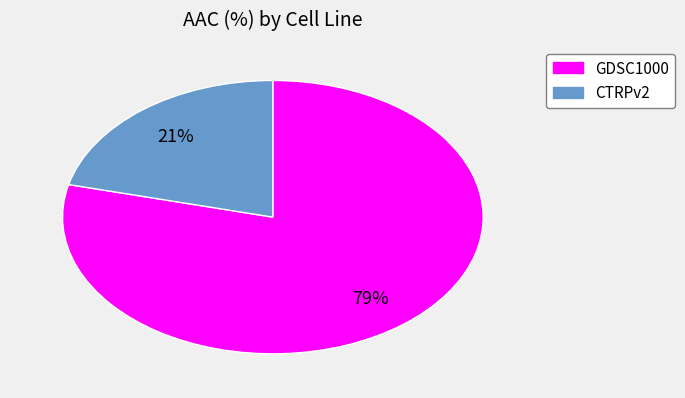

To the nearest percent, what percentage of the pie is CTRPv2?

21%